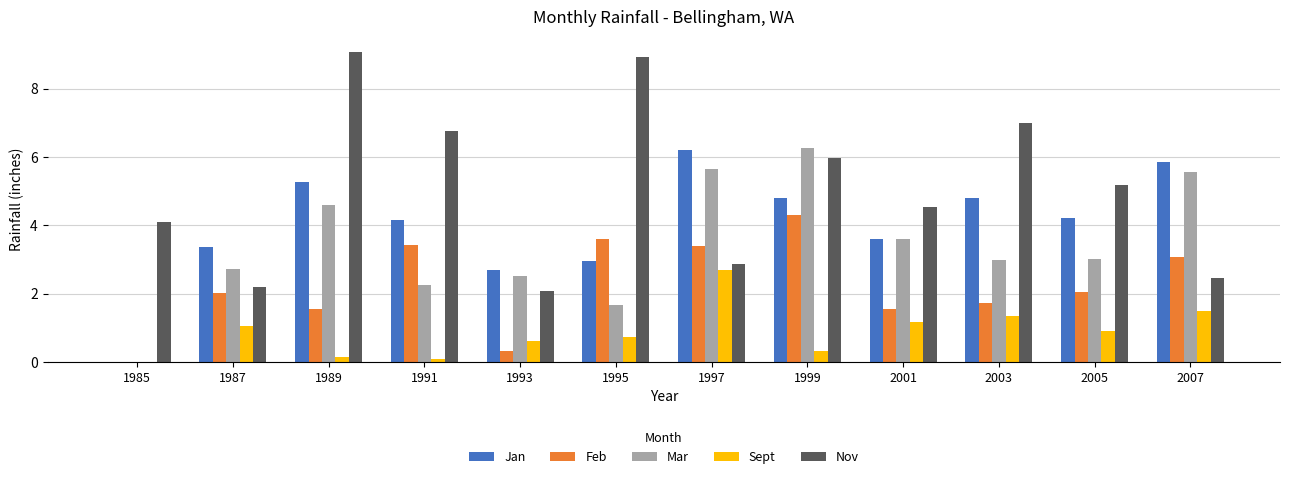

The value of Jan at 2001 is 1.6. True or false?

False